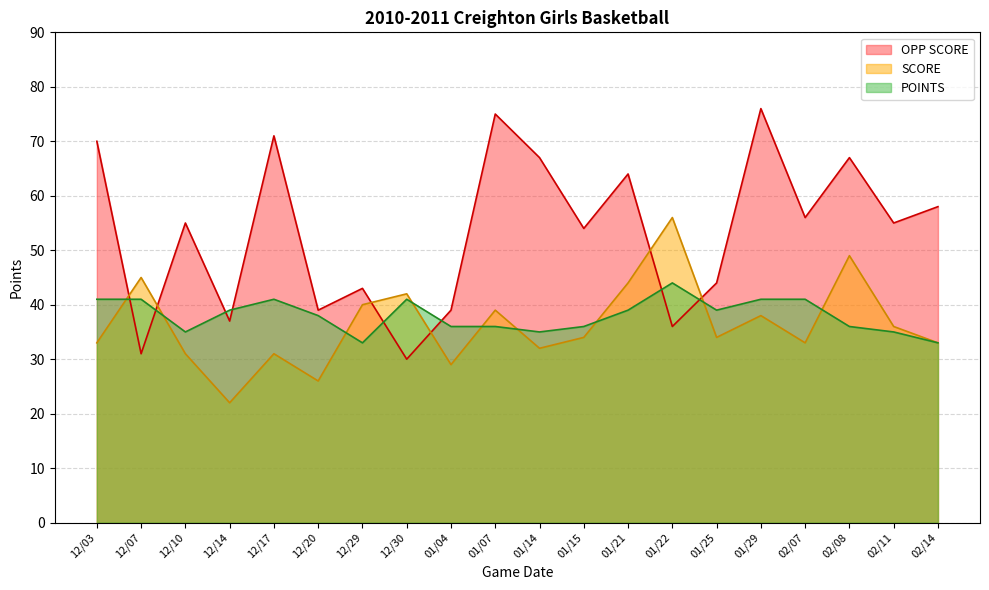

Does the chart have visible grid lines?

Yes